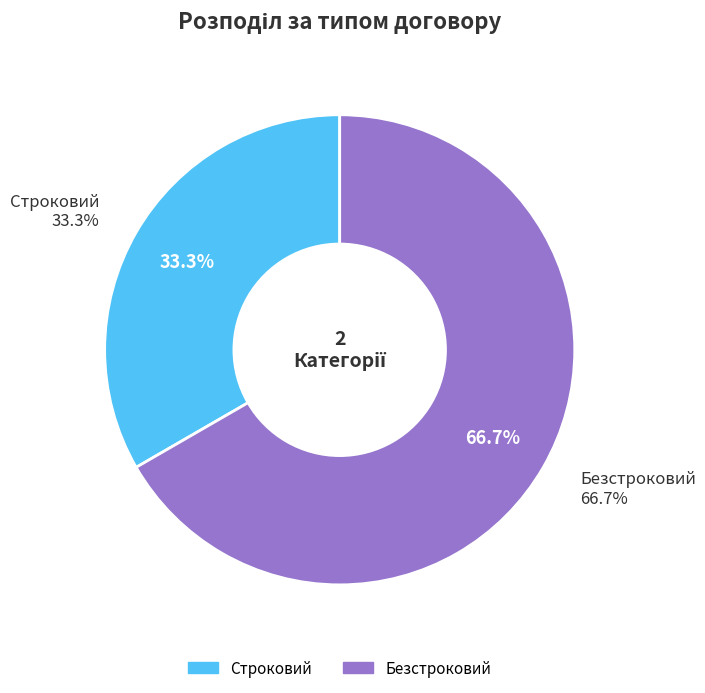

How many segments does this pie chart have?

2